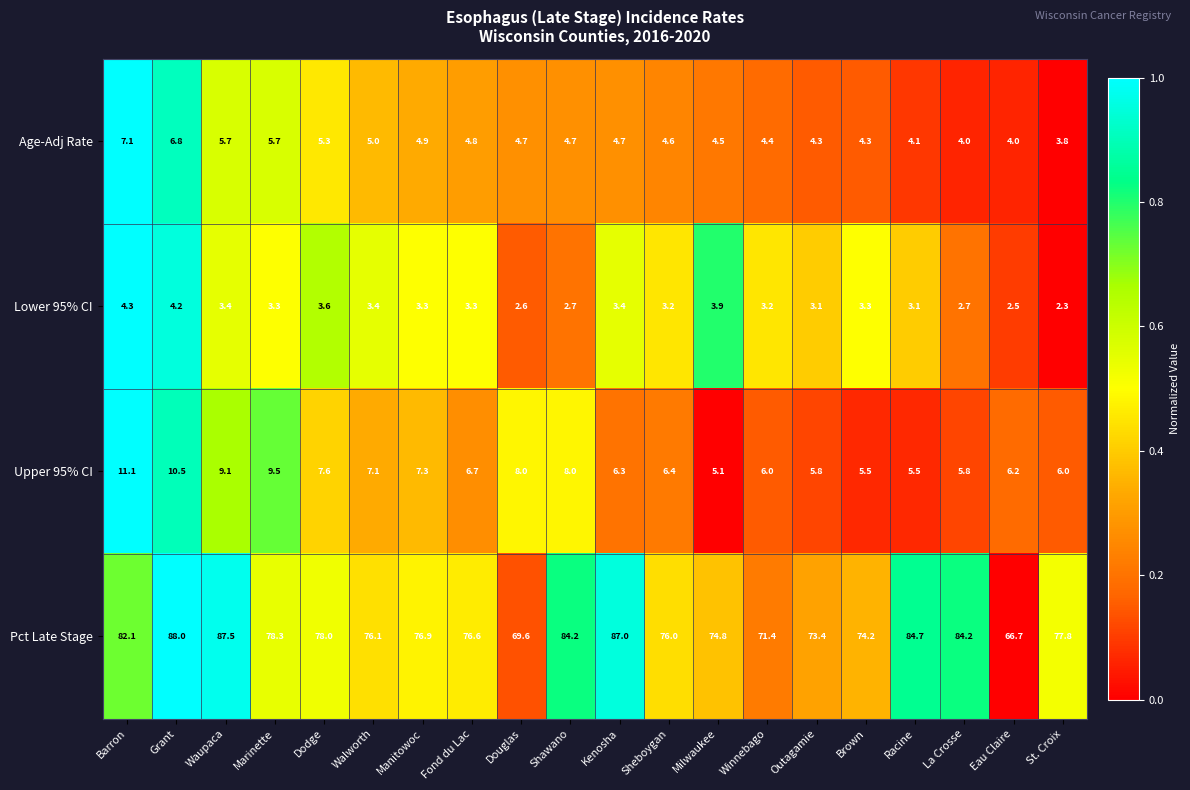

Which label corresponds to the largest value in the chart?

Grant